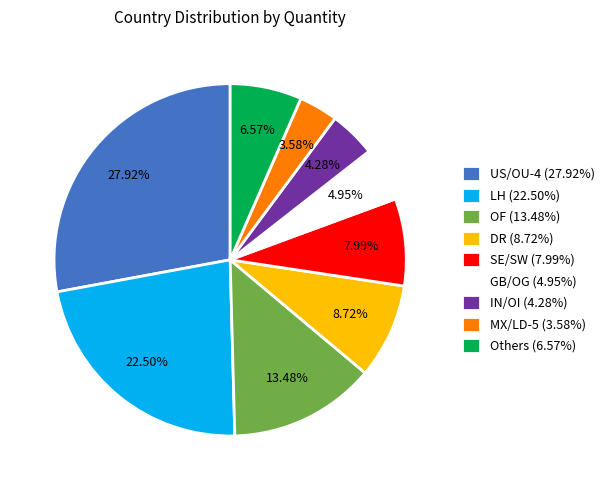

Do Others (6.57%) and IN/OI (4.28%) together represent more than half of the pie?

No